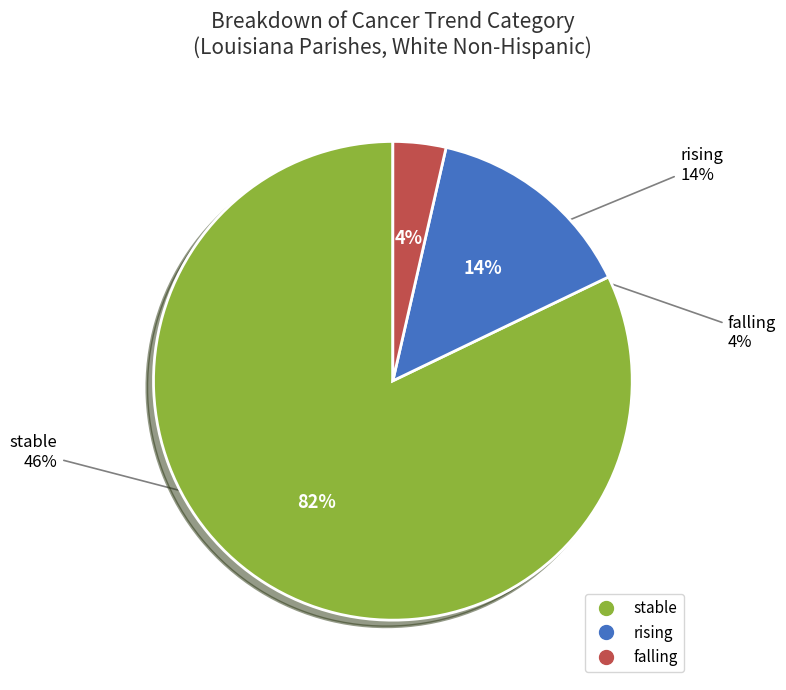

What is the smallest slice in the pie chart?

falling